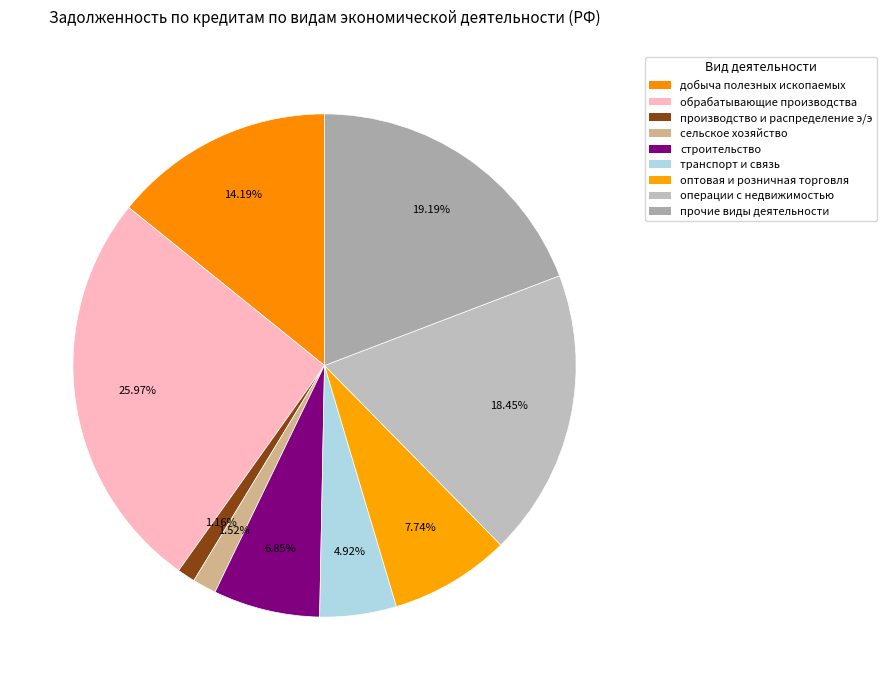

Count the number of slices in the pie.

9